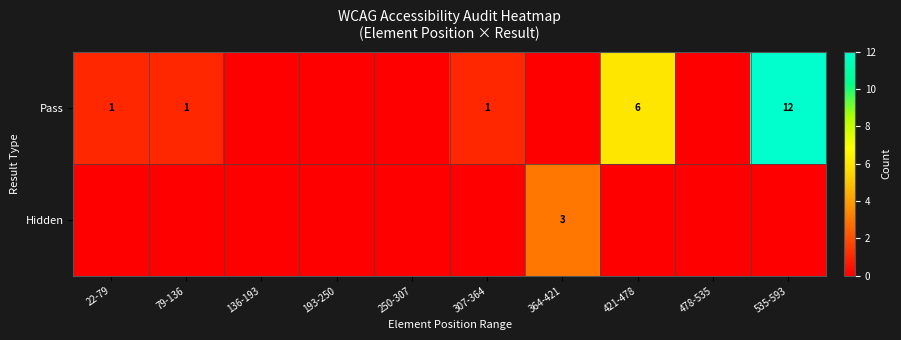

The Pass series shows 0 at 136-193. True or false?

True